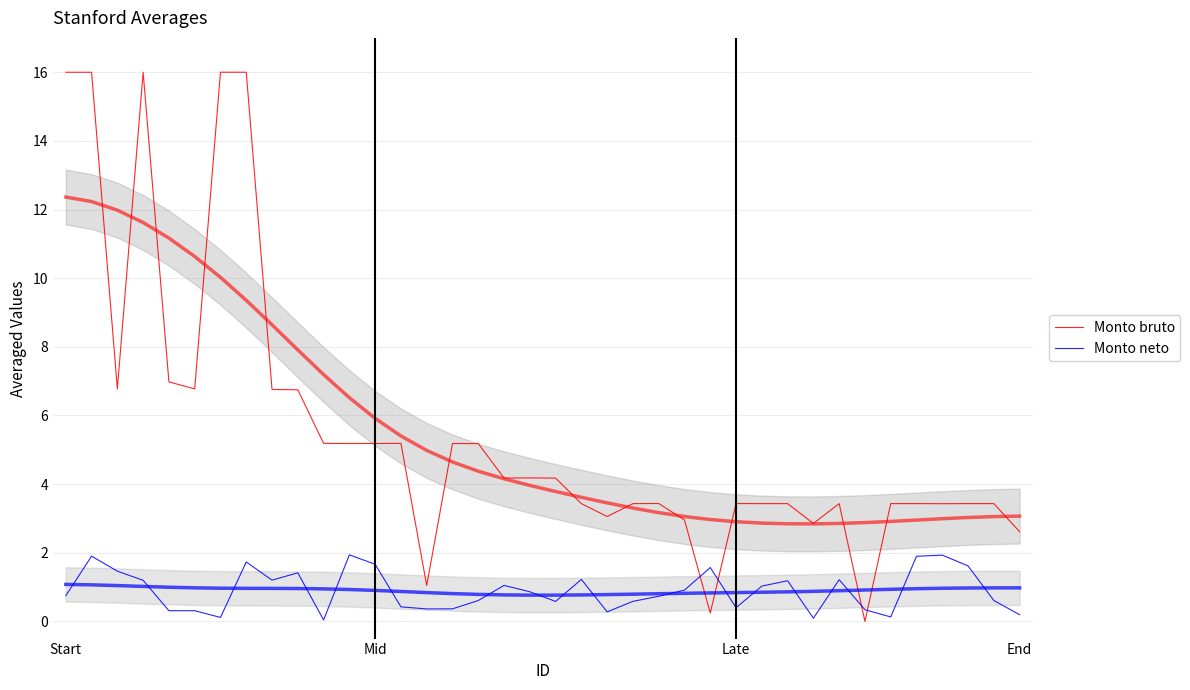

What position from the right is 5?

33